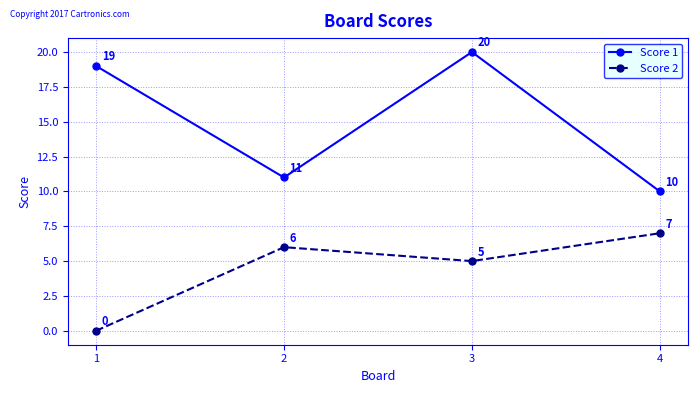

True or false: Score 1 and Score 2 intersect in this chart.

False